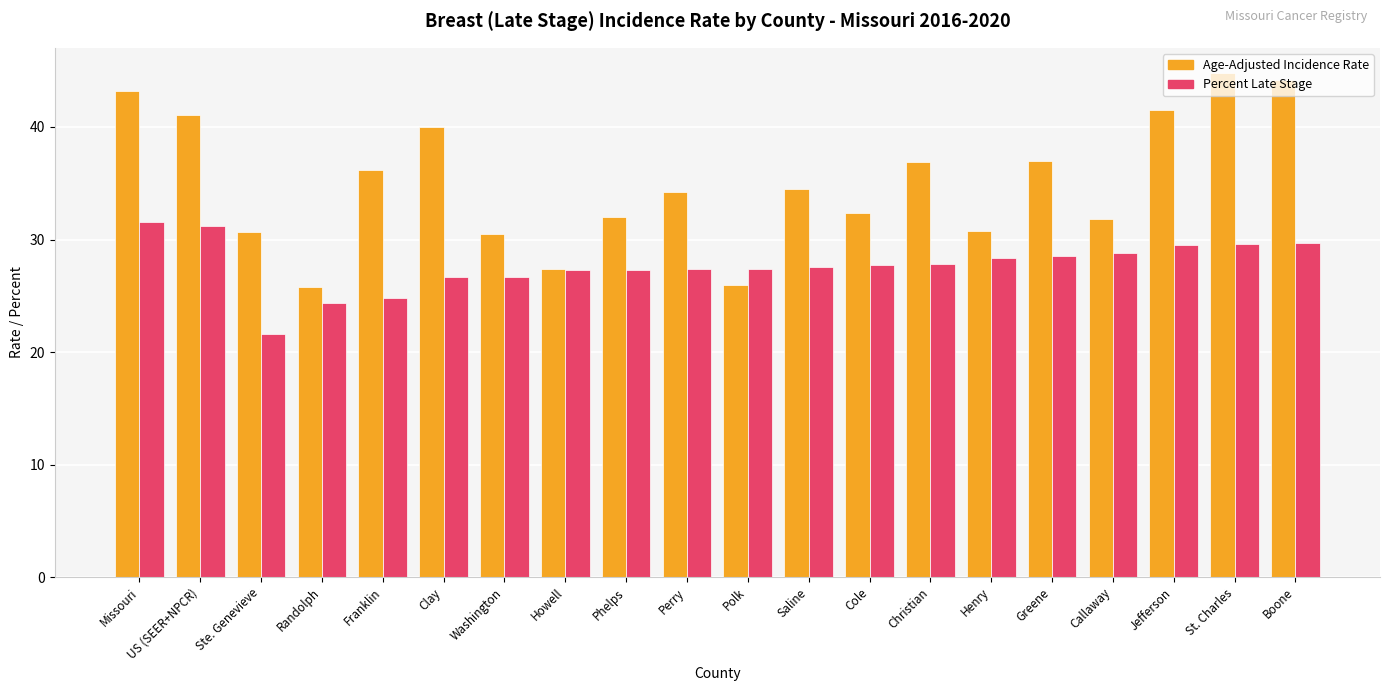

Rank the series by their average value, from highest to lowest.

Age-Adjusted Incidence Rate, Percent Late Stage